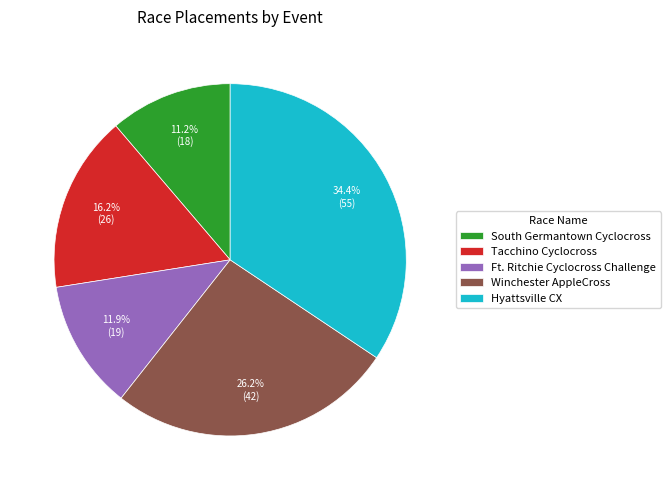

Which slice is the smallest?

South Germantown Cyclocross